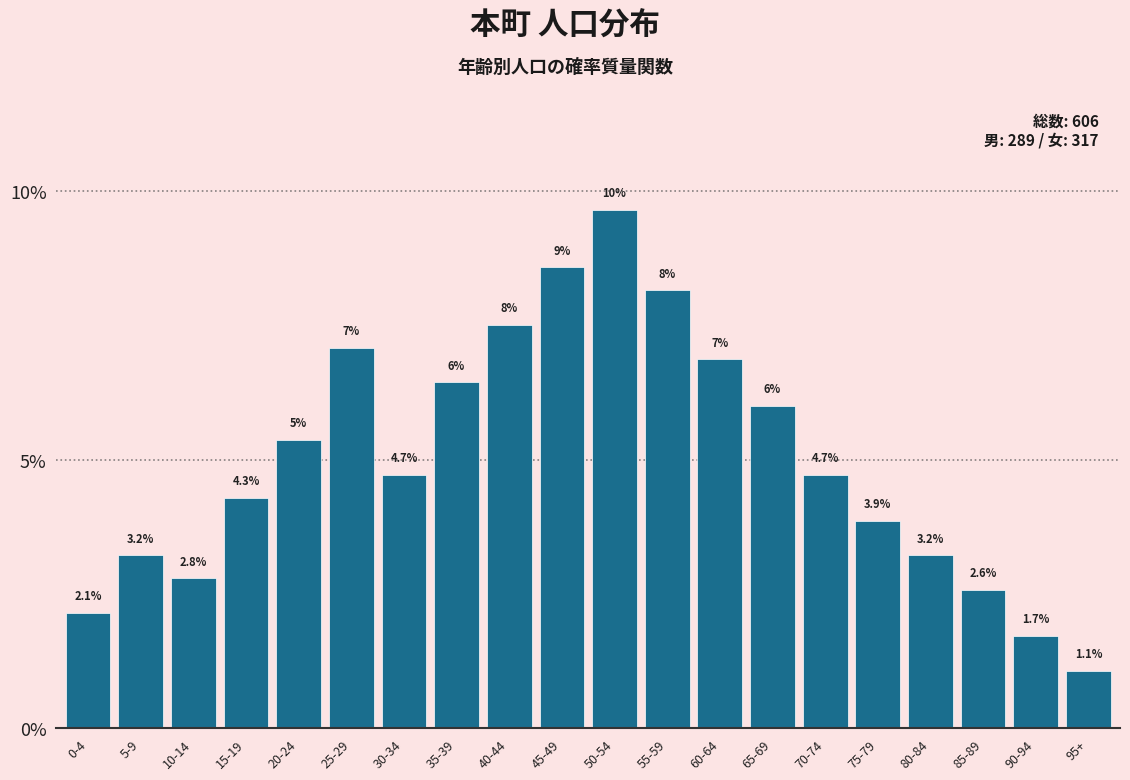

What is the change in value from 20-24 to 75-79?

-1.5